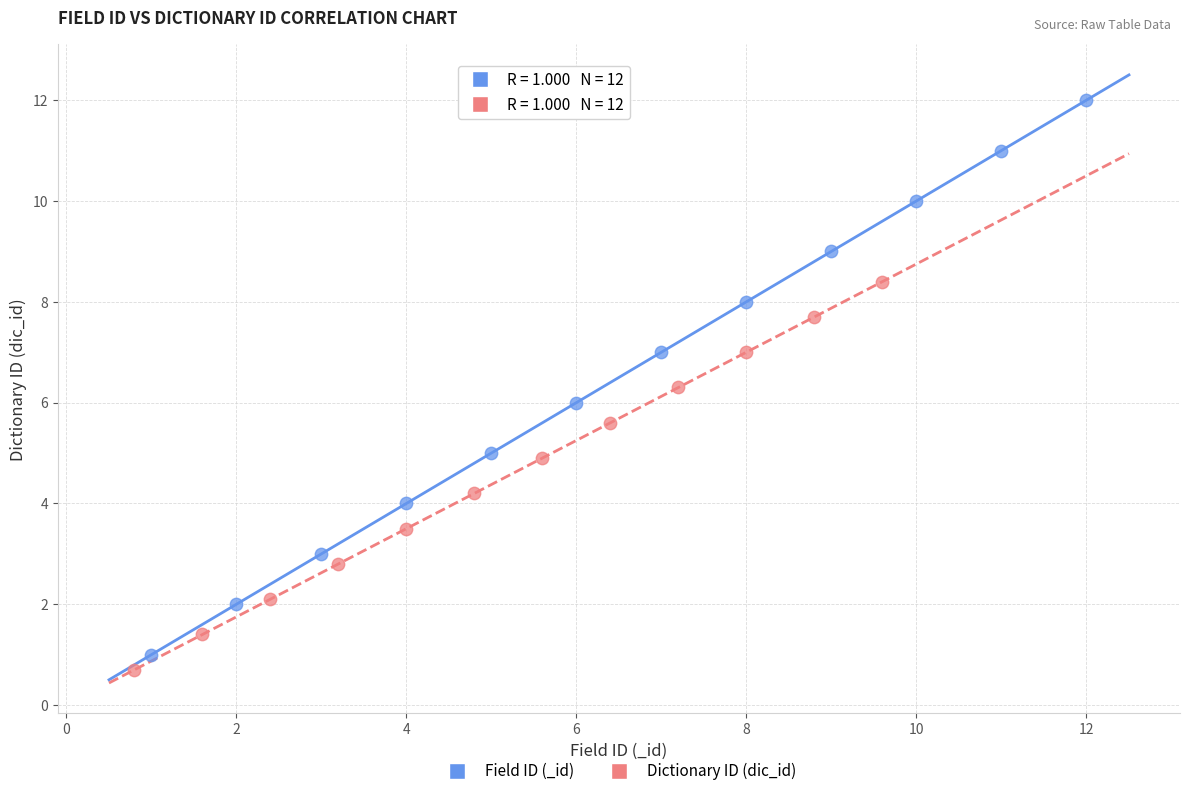

Which series has the widest spread of Y values?

Field ID (_id)